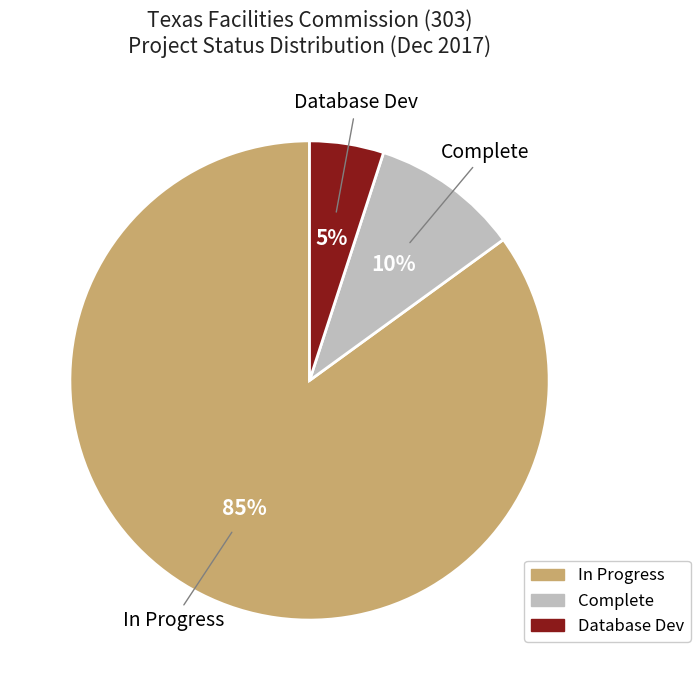

Which slice is the largest?

In Progress